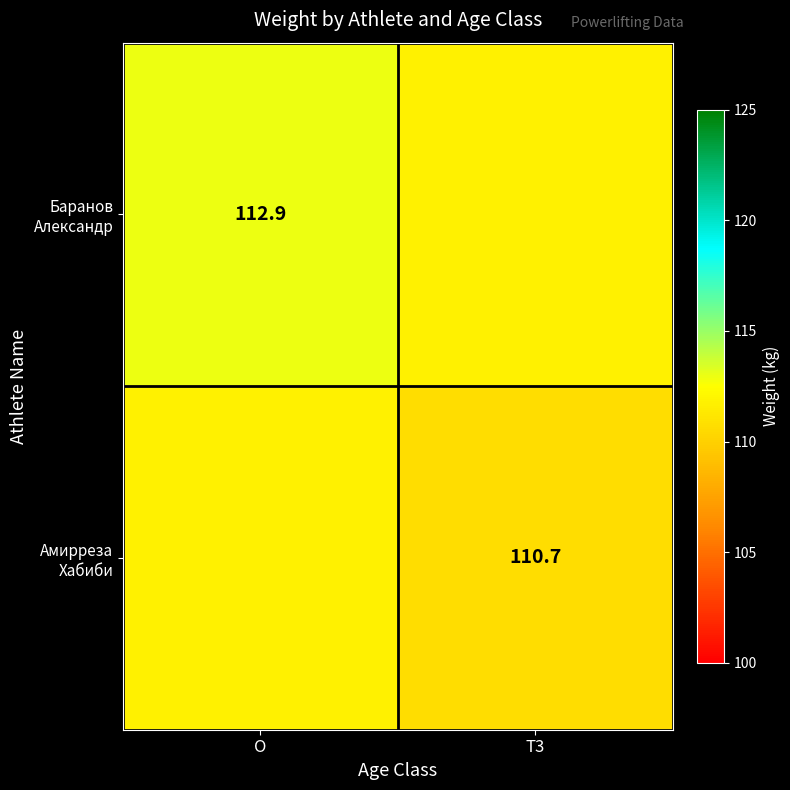

At which category is the sum across all series the highest?

O